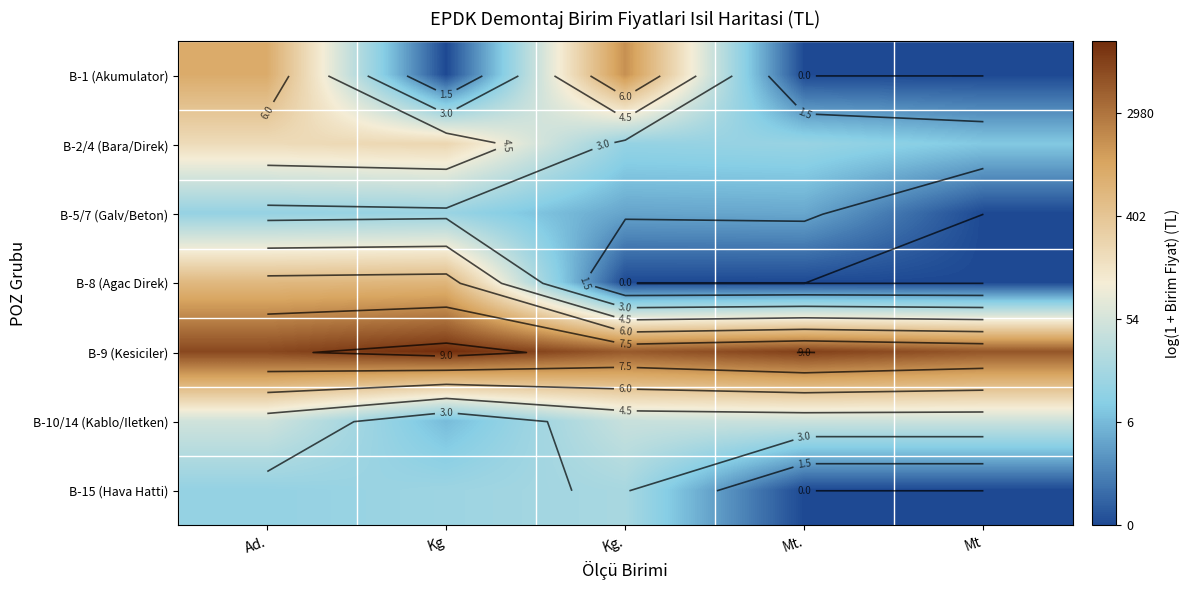

What is the highest value of the B-9 (Kesiciler) series?

9.4